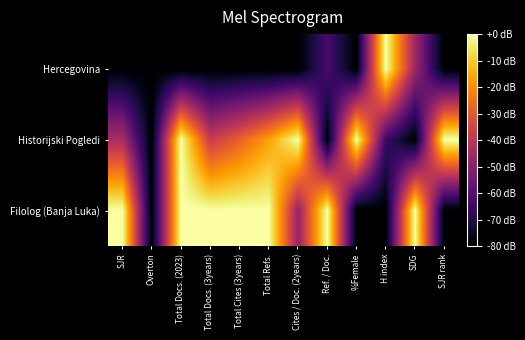

Reading right to left, what are all the values shown in this chart?

Hercegovina: SJR rank=-80.0	SDG=-46.4	H index=0.0	%Female=-79.9	Ref. / Doc.=-62.8	Cites / Doc. (2years)=-80.0	Total Refs.=-80.0	Total Cites (3years)=-80.0	Total Docs. (3years)=-80.0	Total Docs. (2023)=-80.0	Overton=-80.0	SJR=-80.0
Historijski Pogledi: SJR rank=0.0	SDG=-80.0	H index=-65.3	%Female=0.0	Ref. / Doc.=-80.0	Cites / Doc. (2years)=0.0	Total Refs.=-16.7	Total Cites (3years)=-28.3	Total Docs. (3years)=-37.6	Total Docs. (2023)=0.0	Overton=-80.0	SJR=-43.6
Filolog (Banja Luka): SJR rank=-80.0	SDG=0.0	H index=-80.0	%Female=-80.0	Ref. / Doc.=0.0	Cites / Doc. (2years)=-47.8	Total Refs.=0.0	Total Cites (3years)=0.0	Total Docs. (3years)=0.0	Total Docs. (2023)=0.0	Overton=-80.0	SJR=0.0